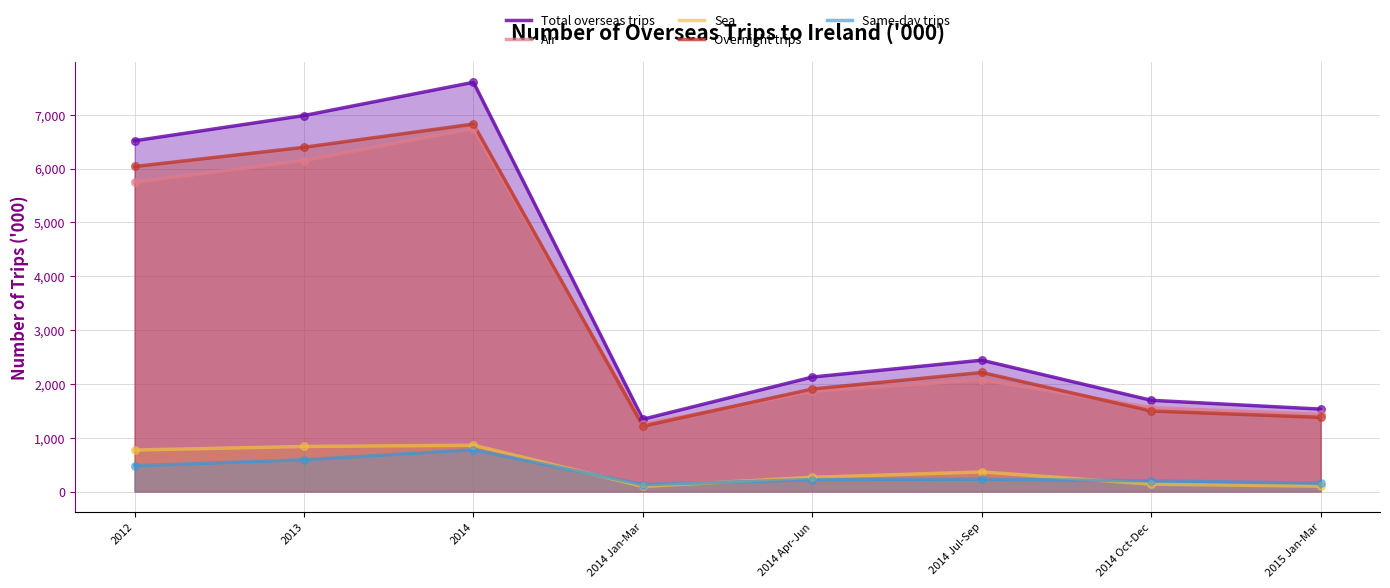

Is the value of Air at 2014 Jan-Mar greater than the value of Overnight trips at 2014 Oct-Dec?

No